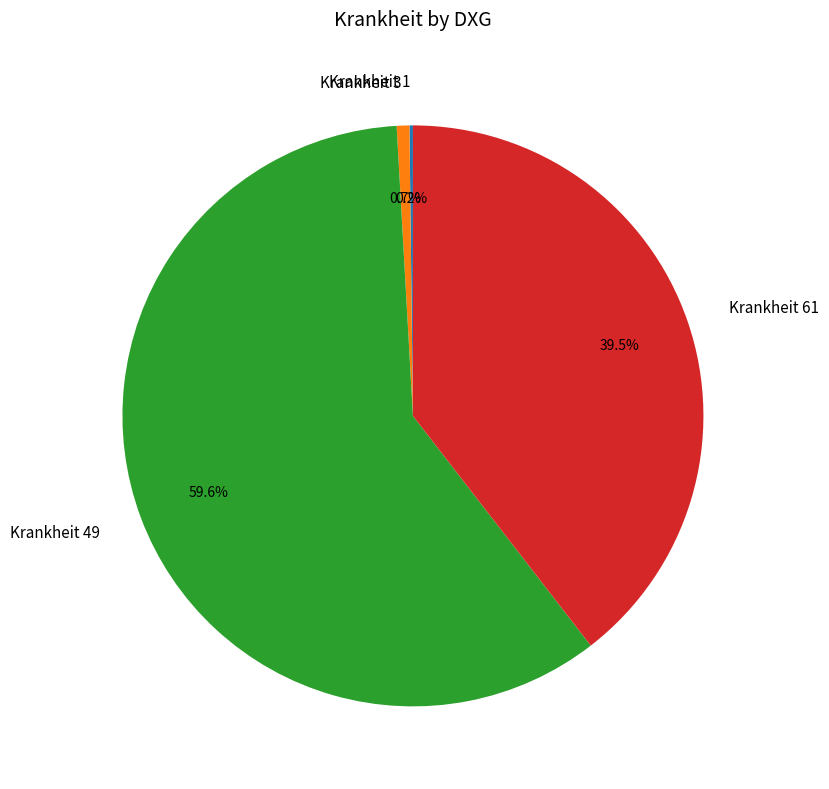

Combined, do Krankheit 61 and Krankheit 3 account for over 50%?

No